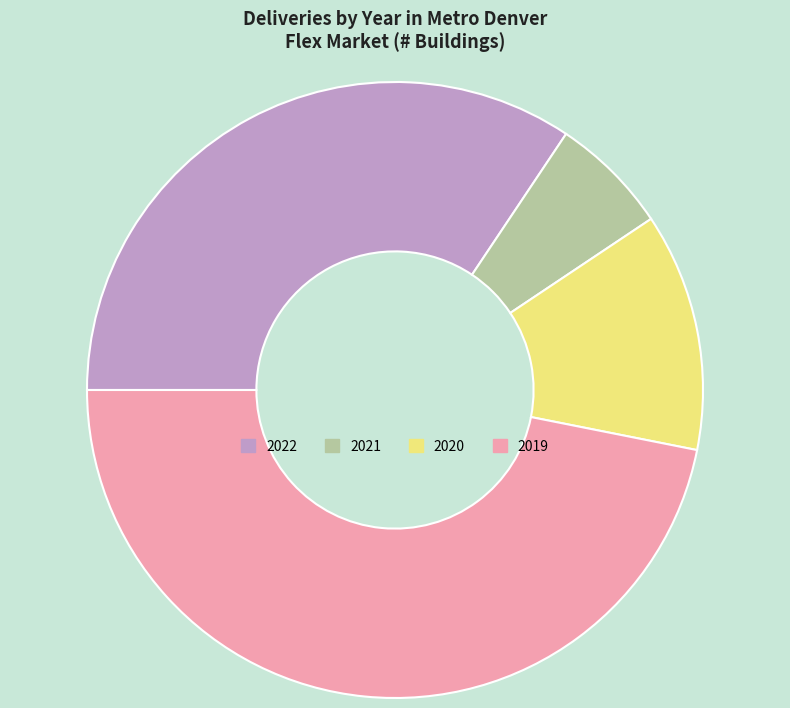

Is there any slice that represents more than half of the pie?

No